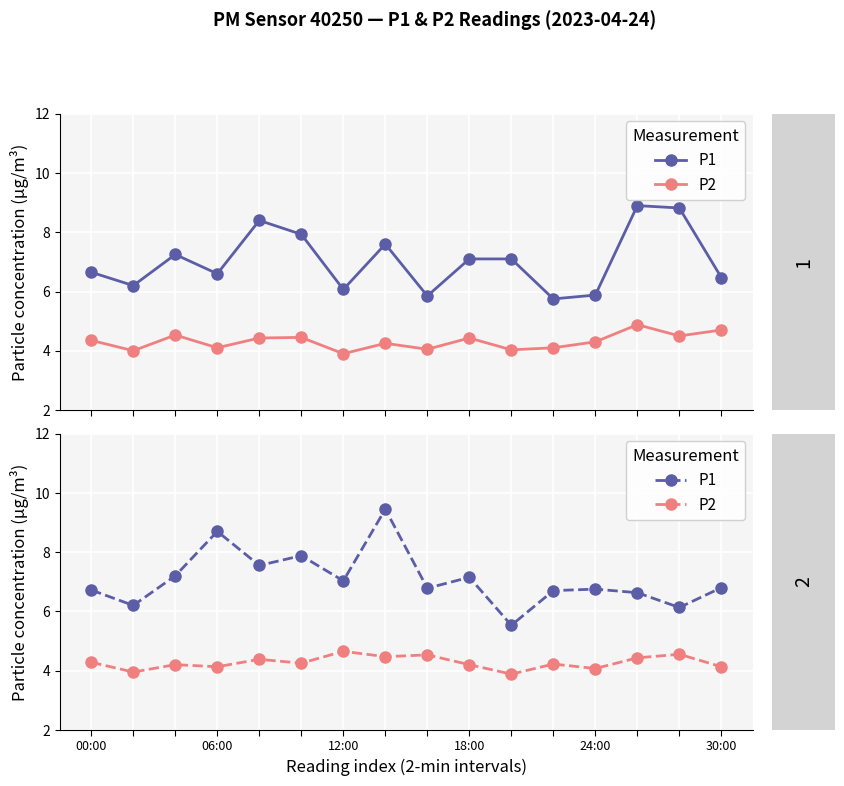

What is the highest value of the P2 series?

4.7